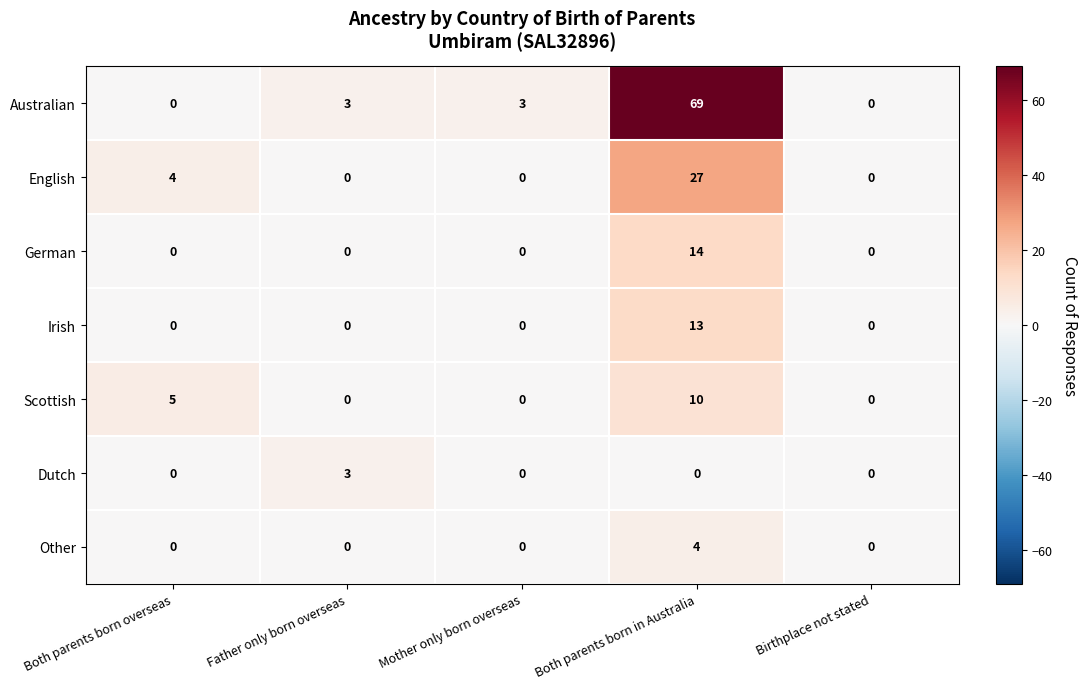

What is the difference between the maximum and minimum values in the Australian series?

69